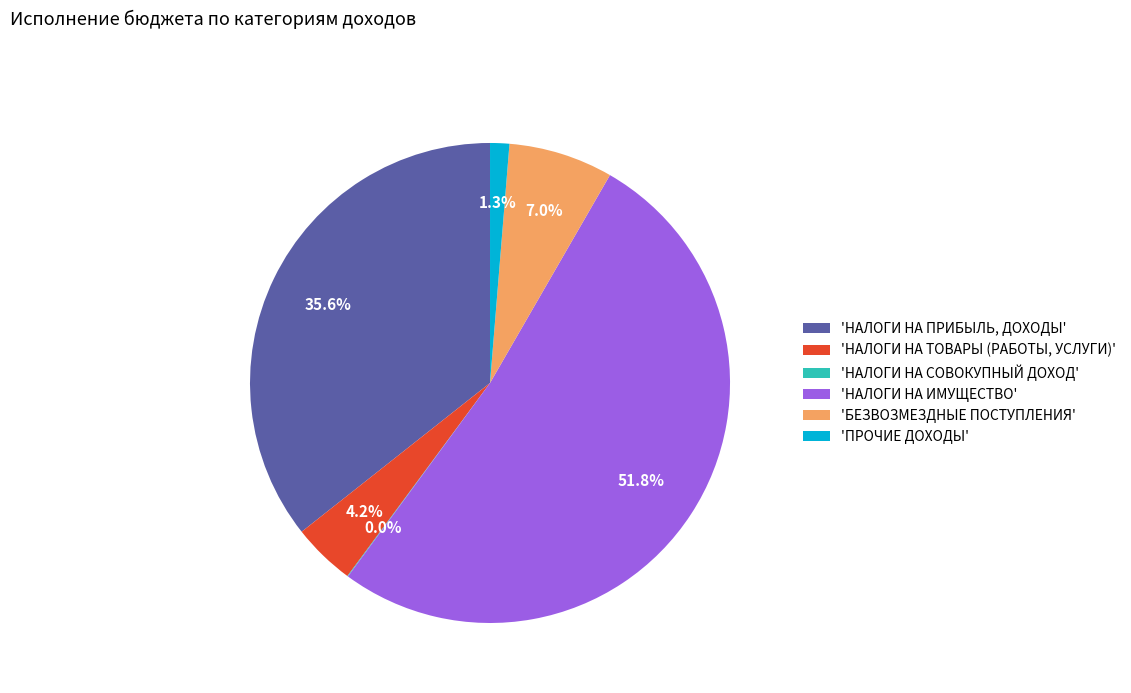

What is the largest slice in the pie chart?

'НАЛОГИ НА ИМУЩЕСТВО'